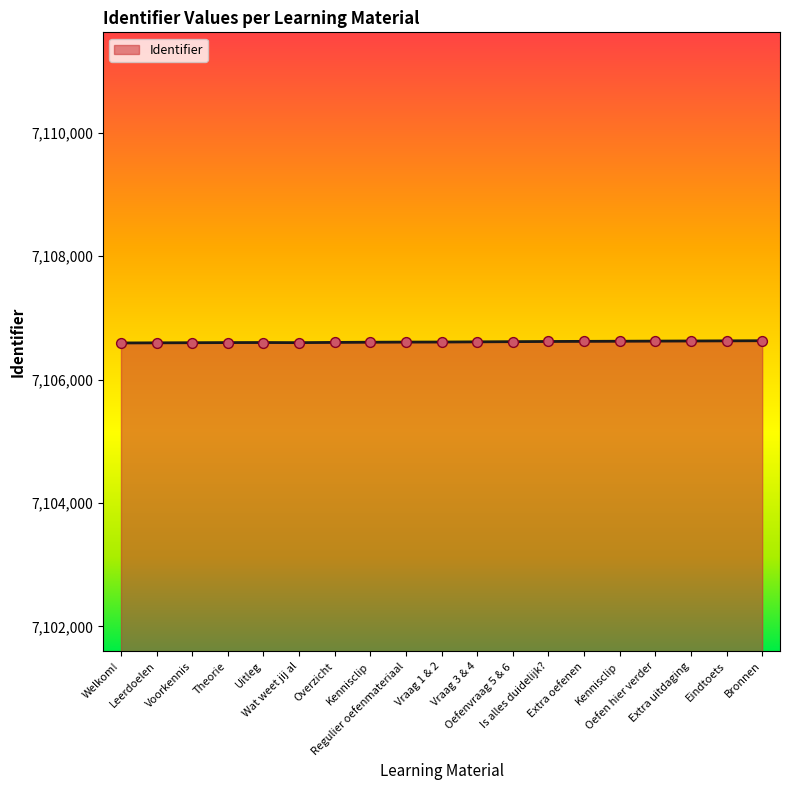

Approximately how many times larger is the value at Oefen hier verder compared to Extra oefenen?

1.0